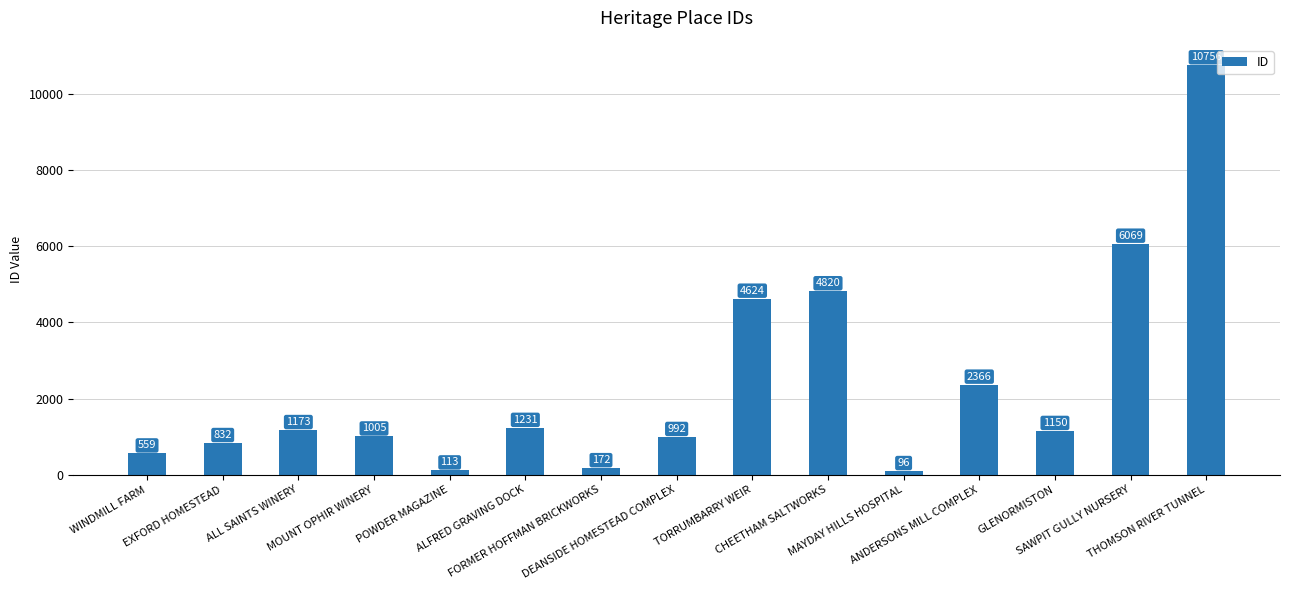

What is the label of the 1st bar from the right?

THOMSON RIVER TUNNEL